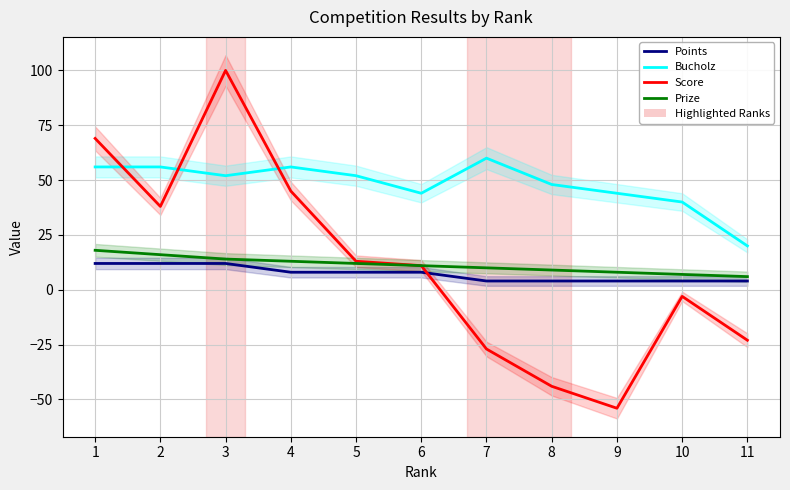

True or false: Bucholz has a value of 18 at 2.

False